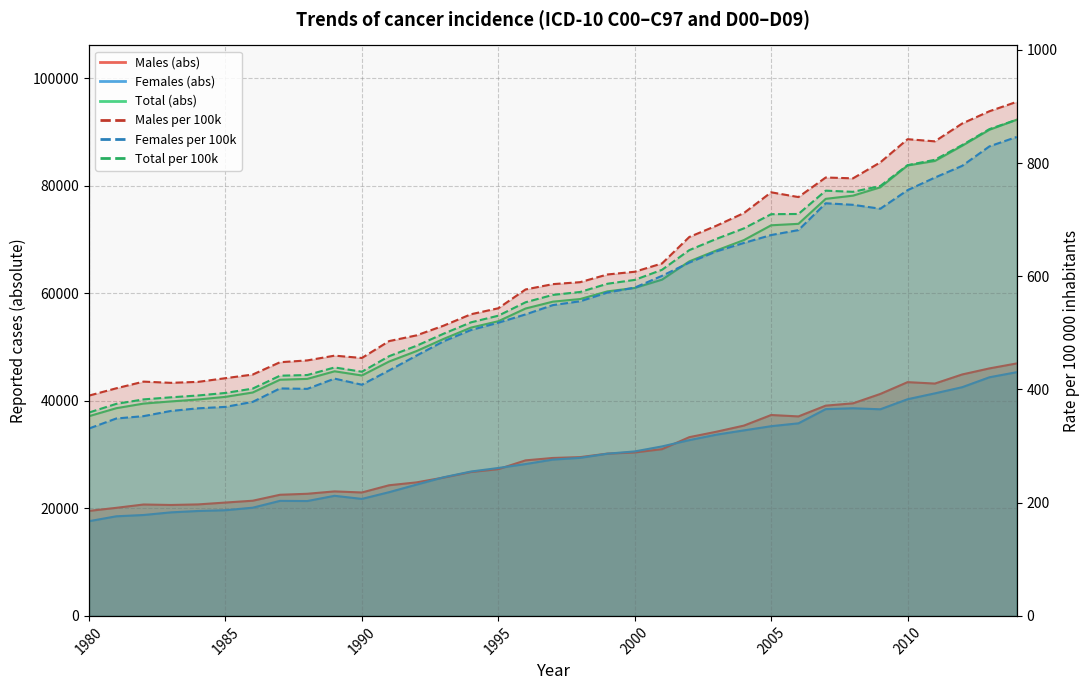

Between 1980 and 1995, which series saw the biggest shift?

total_abs